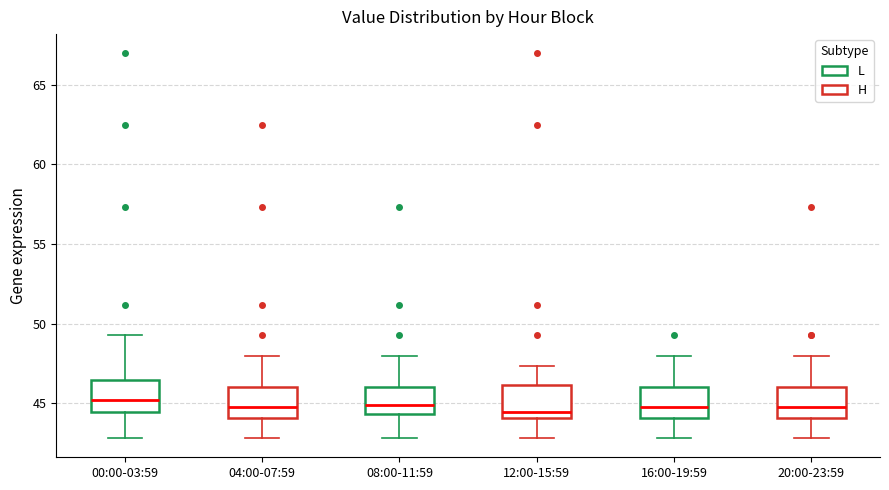

Reading left to right, read every box against the y-axis: the position of its median line, the range the box covers, and the ends of its whiskers. The values are not printed on the chart, so give them approximately, as read against the axis.

00:00-03:59: median 45.0, box 44.5 to 46.5, whiskers 43.0 to 49.5
04:00-07:59: median 45.0, box 44.0 to 46.0, whiskers 43.0 to 48.0
08:00-11:59: median 45.0, box 44.5 to 46.0, whiskers 43.0 to 48.0
12:00-15:59: median 44.5, box 44.0 to 46.0, whiskers 43.0 to 47.5
16:00-19:59: median 45.0, box 44.0 to 46.0, whiskers 43.0 to 48.0
20:00-23:59: median 45.0, box 44.0 to 46.0, whiskers 43.0 to 48.0